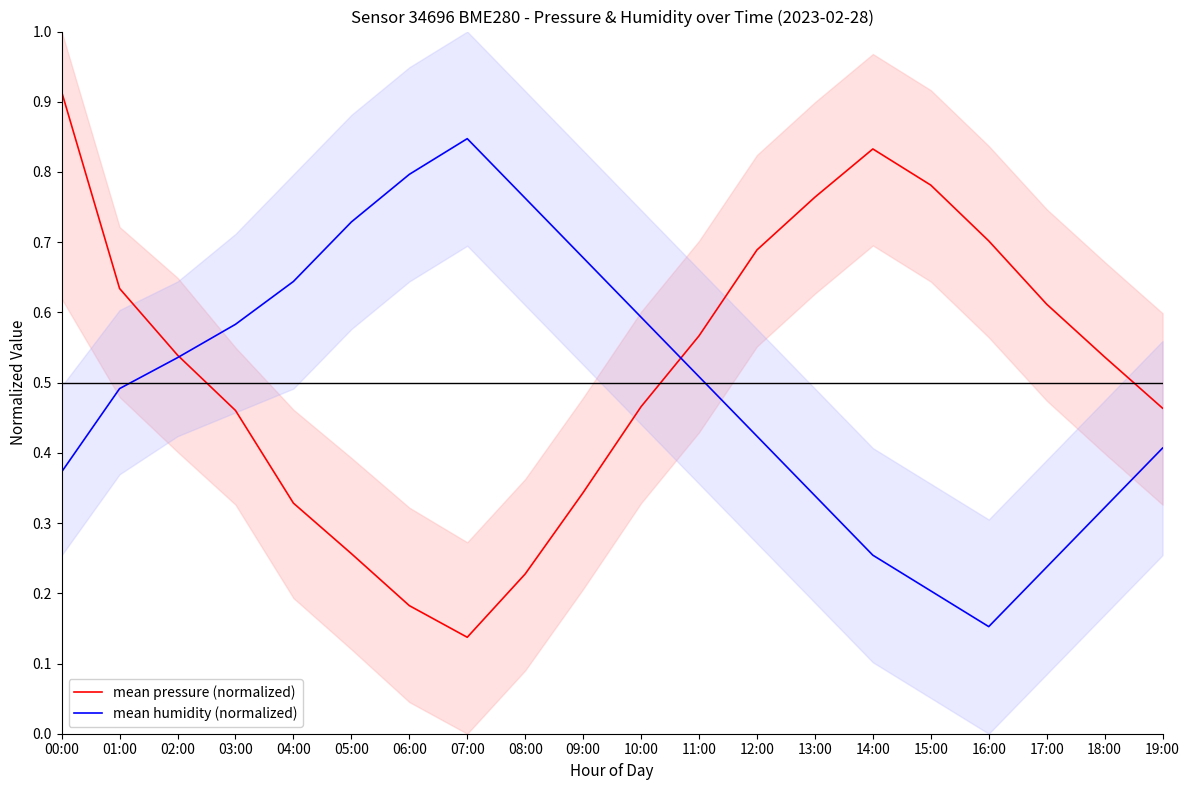

List the series in order of their overall mean, highest first.

mean pressure (normalized), mean humidity (normalized)